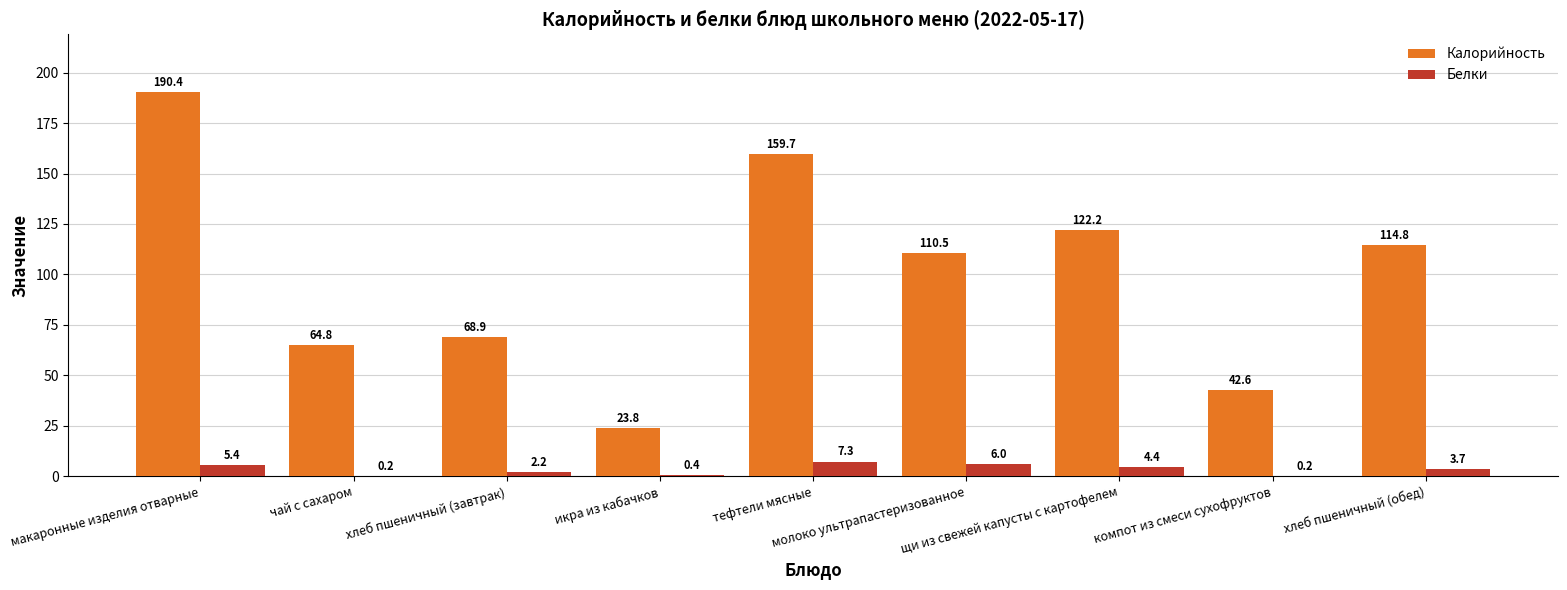

Which series has the widest spread of values?

Калорийность